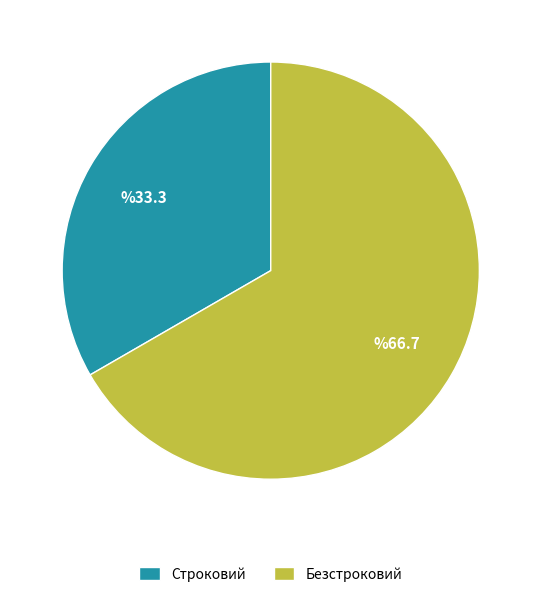

Which category accounts for the majority?

Безстроковий